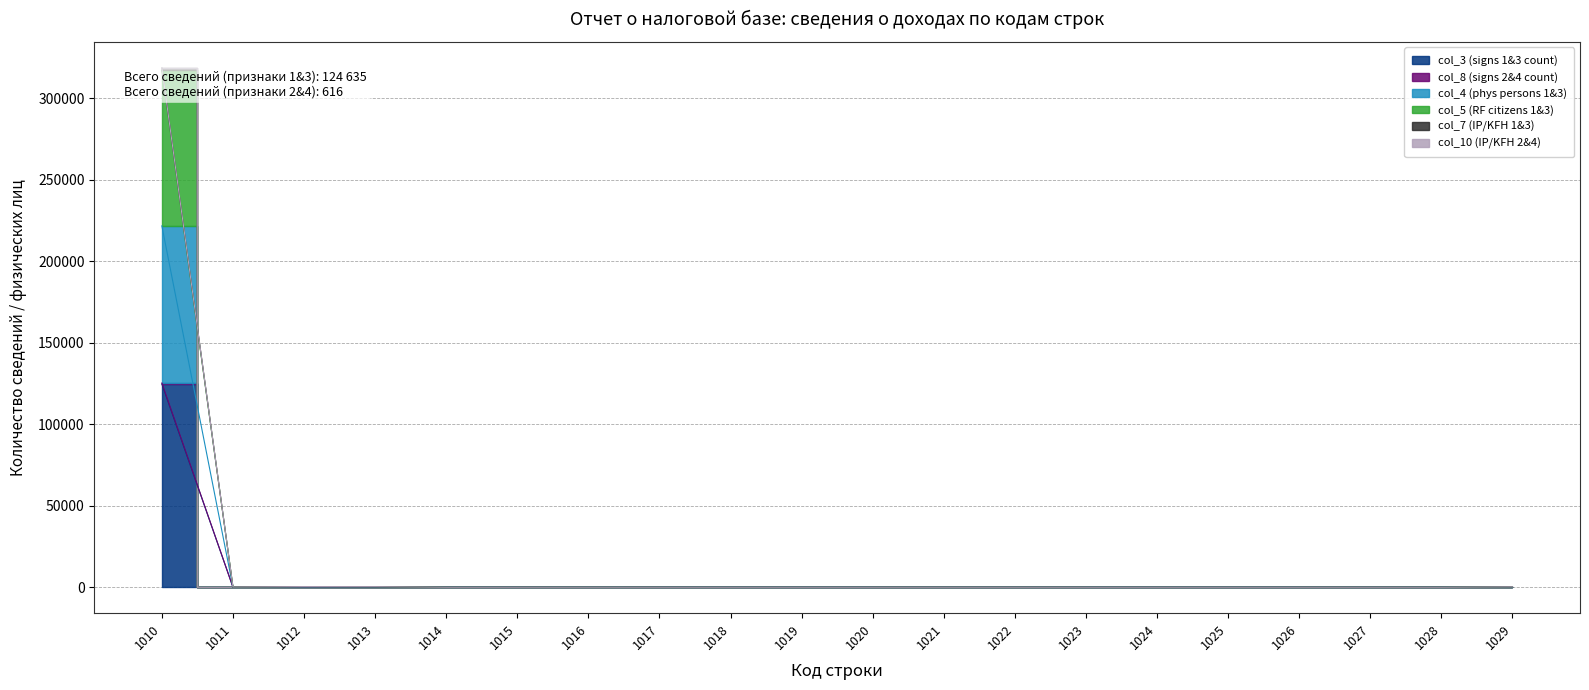

Does the chart have visible grid lines?

Yes